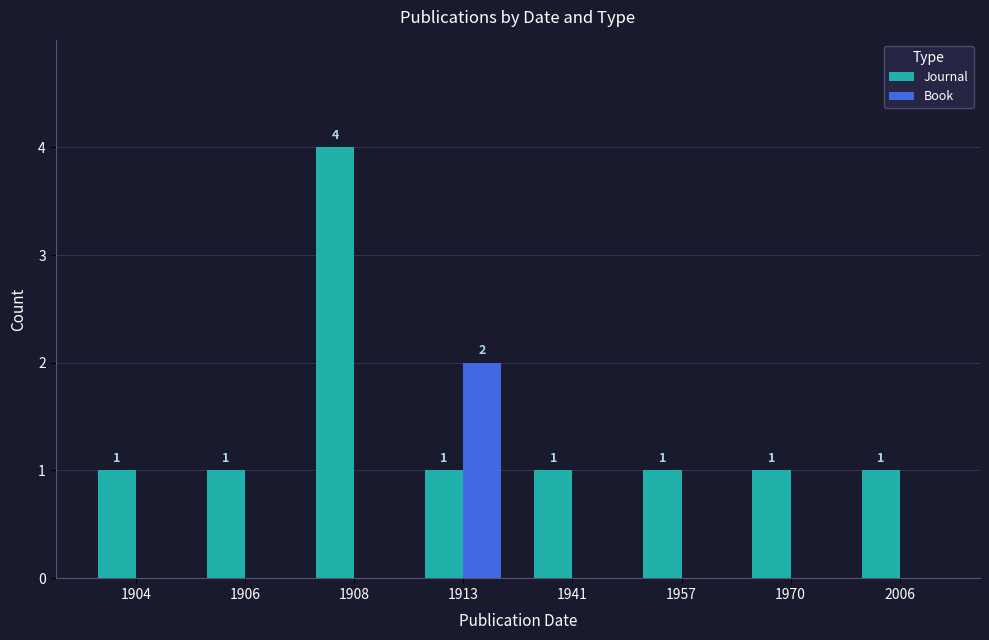

How many Journal values are between 1 and 2?

7